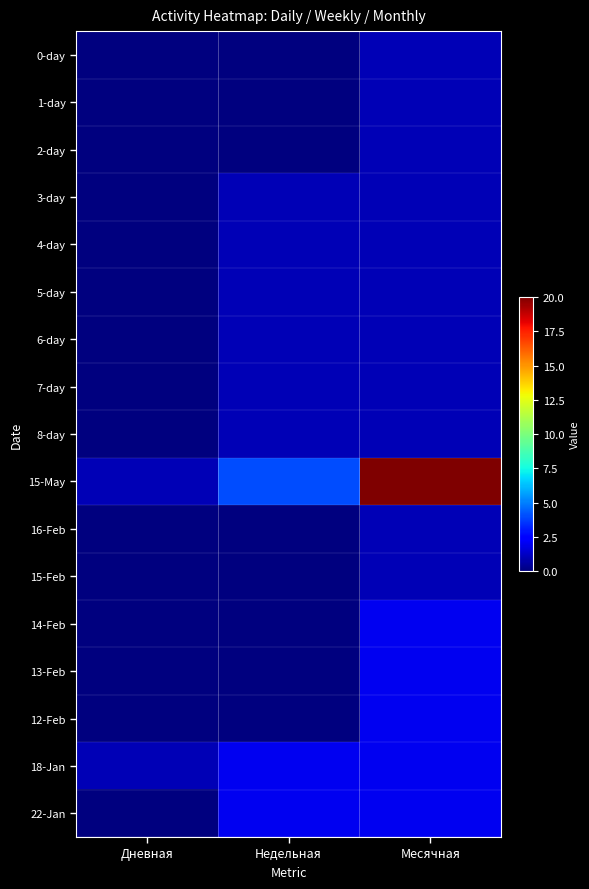

What is the maximum value shown in the chart?

20